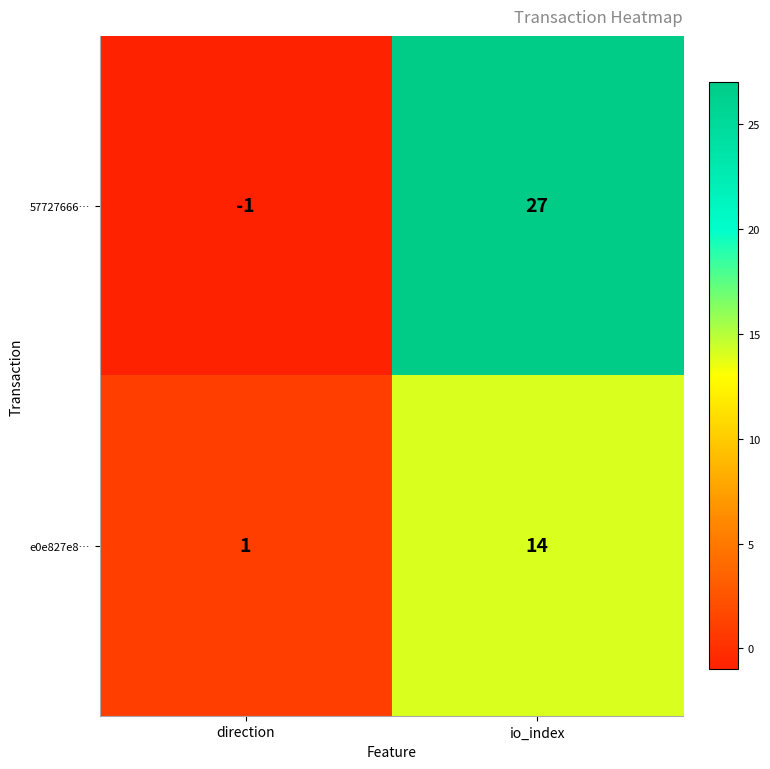

Reading left to right, list all the values displayed in this chart.

57727666…: direction=-1	io_index=27
e0e827e8…: direction=1	io_index=14